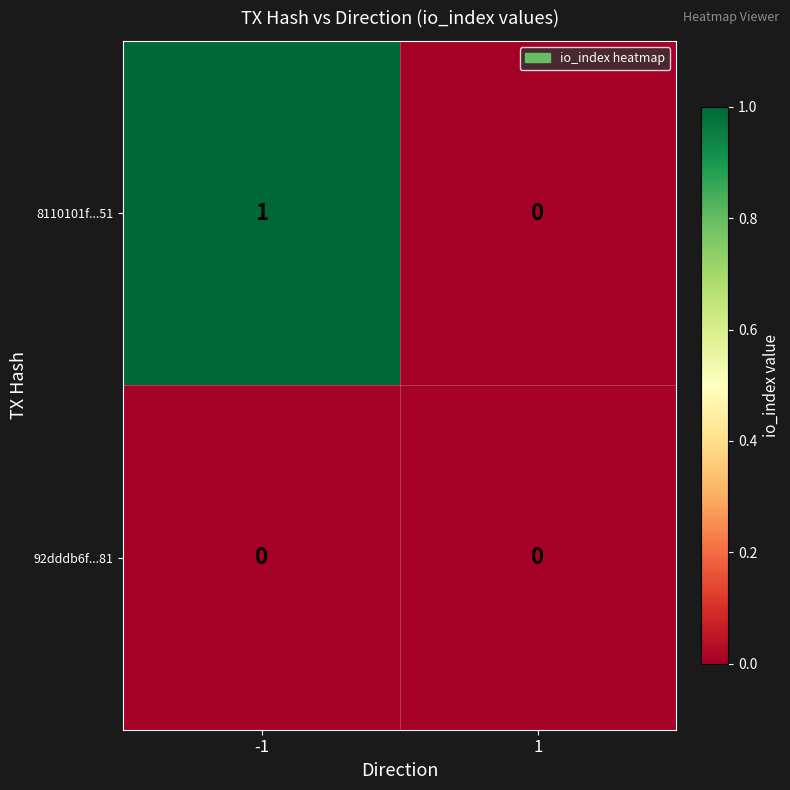

The value of 8110101f...51 at 1 is 0. True or false?

True